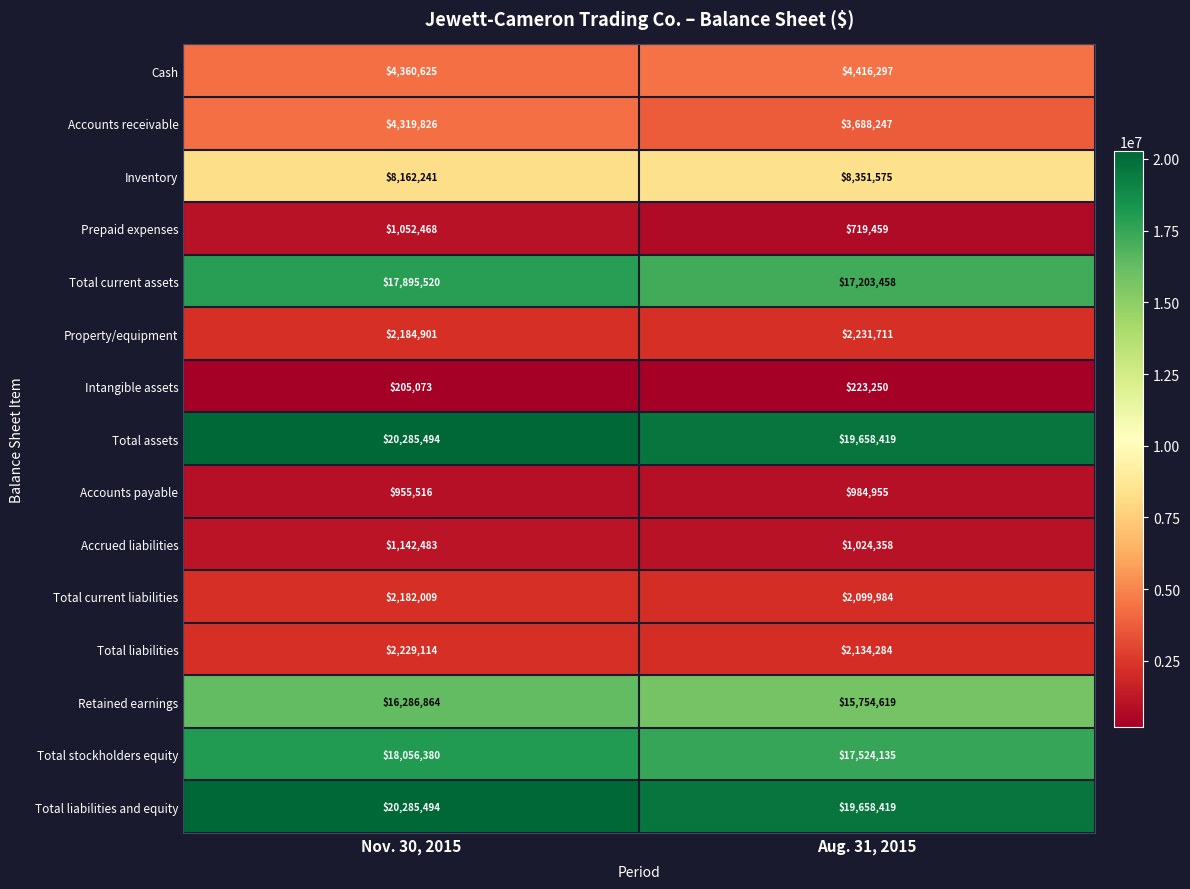

Which category has the lowest value across all series?

Nov. 30, 2015